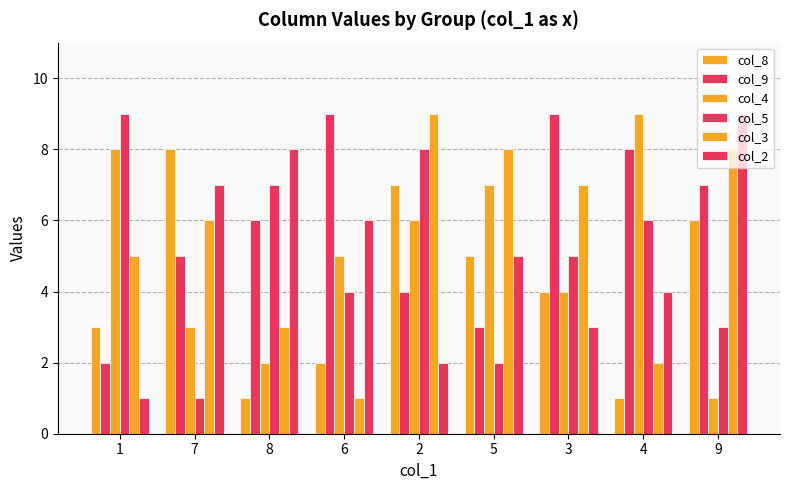

How many bars are there in each group?

6